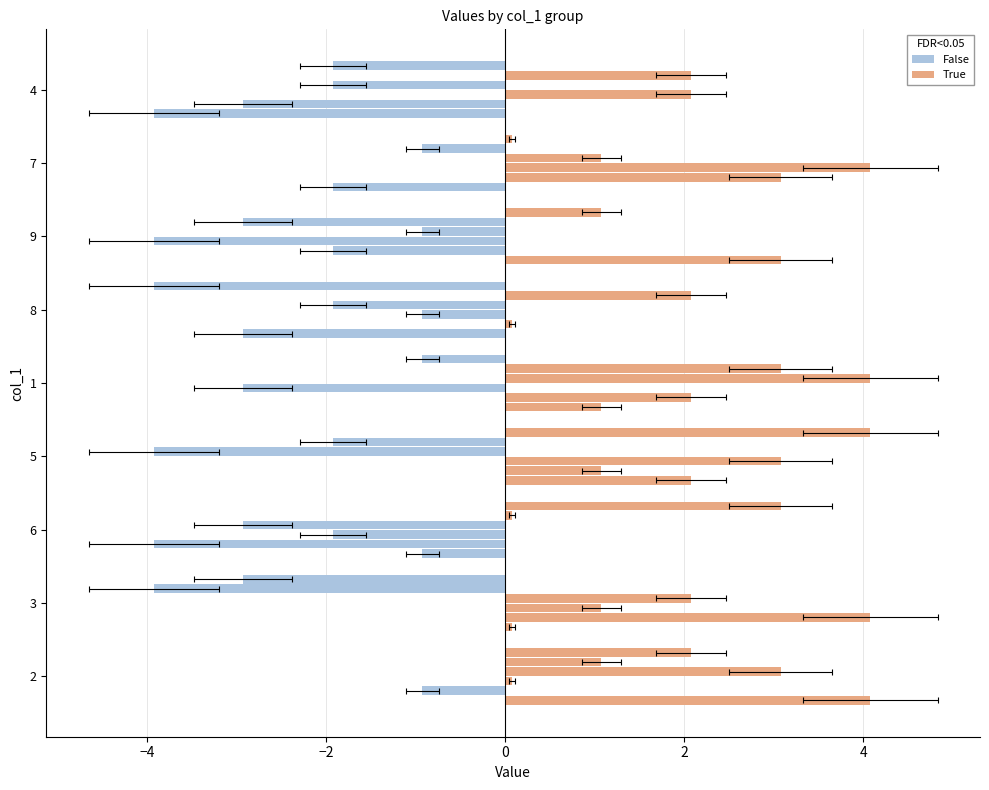

List the labels in order of col_8 value, largest first.

3, 7, 1, 5, 8, 2, 9, 4, 6